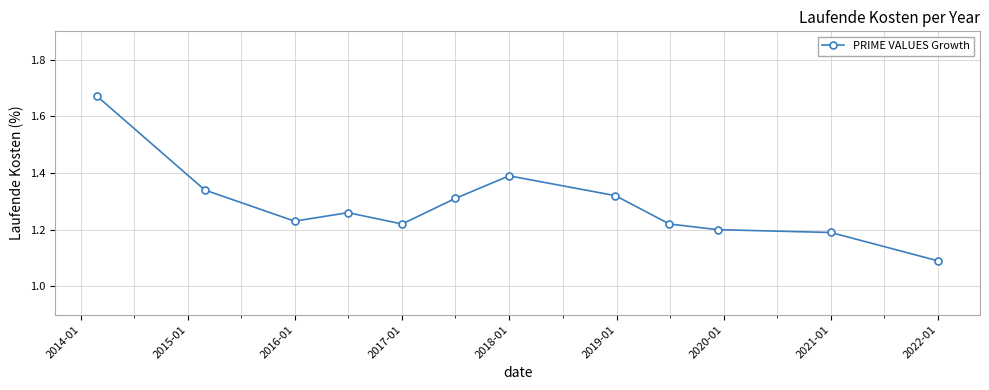

How many categories are shown in the chart?

12